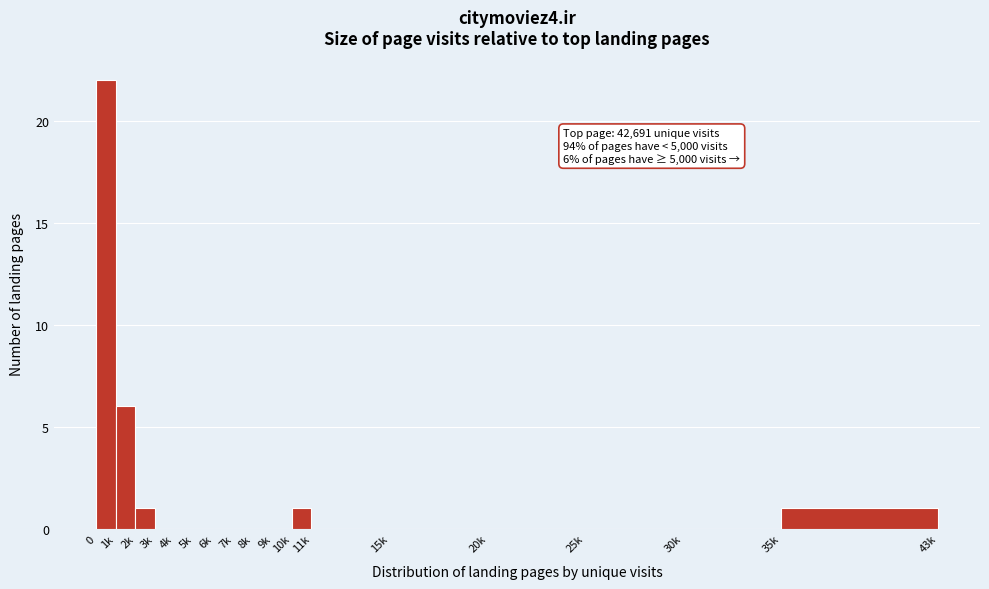

Reading right to left, transcribe all the data shown in this chart.

35k=1	30k=0	25k=0	20k=0	15k=0	11k=0	10k=1	9k=0	8k=0	7k=0	6k=0	5k=0	4k=0	3k=0	2k=1	1k=6	0=22